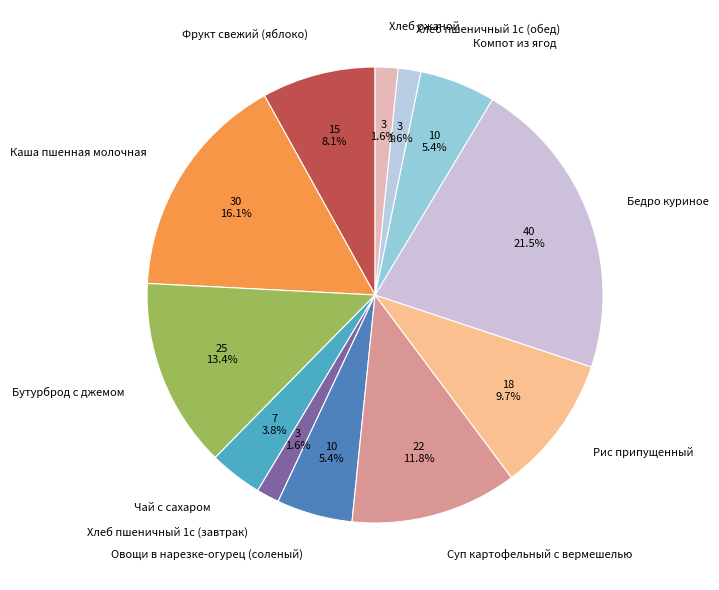

Count the number of slices in the pie.

12